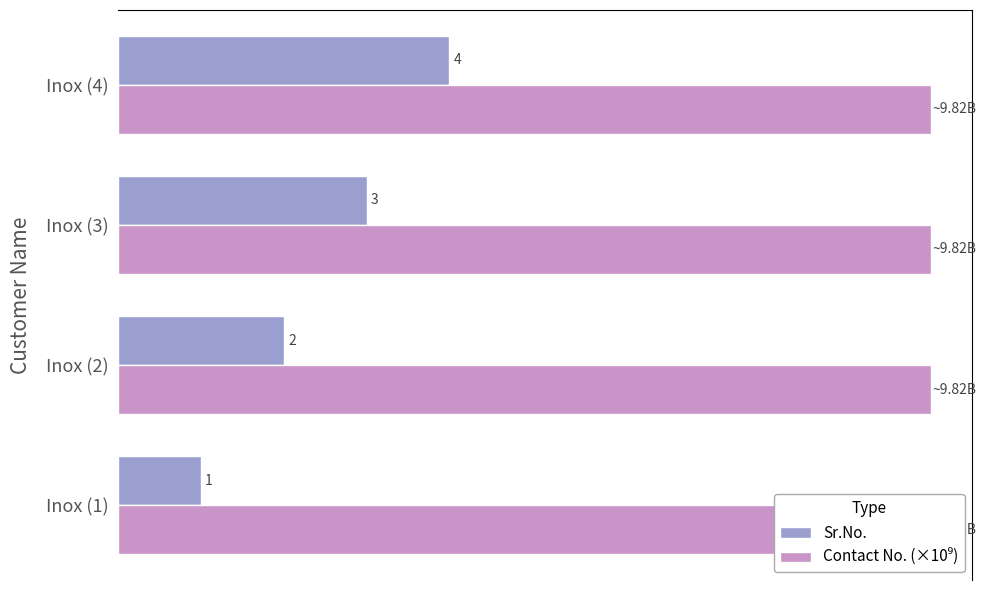

Are the bars horizontal?

Yes